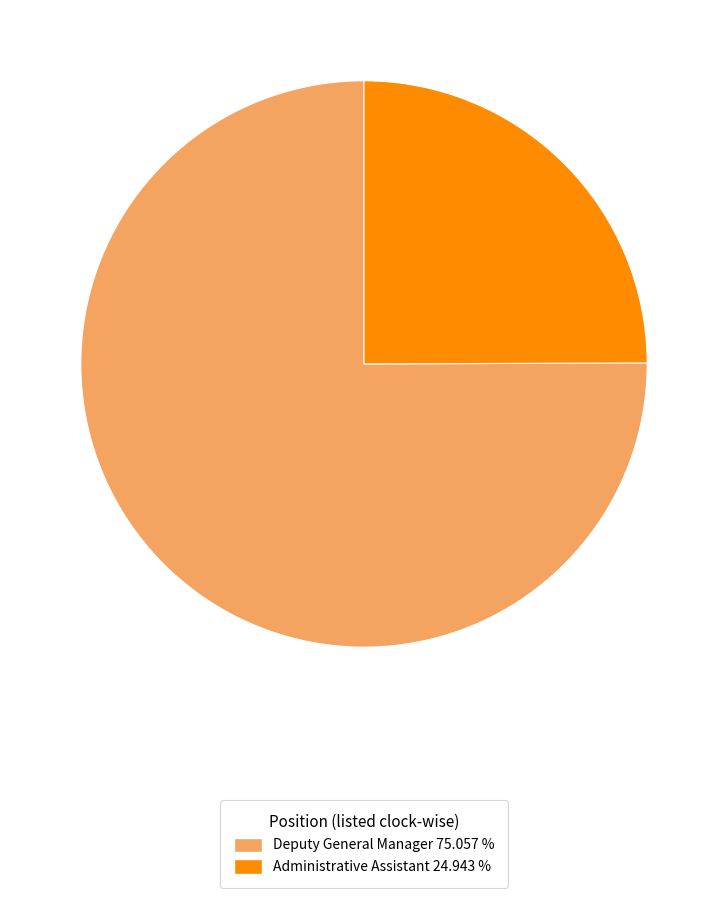

Between Deputy General Manager 75.057 % and Administrative Assistant 24.943 %, which is larger?

Deputy General Manager 75.057 %